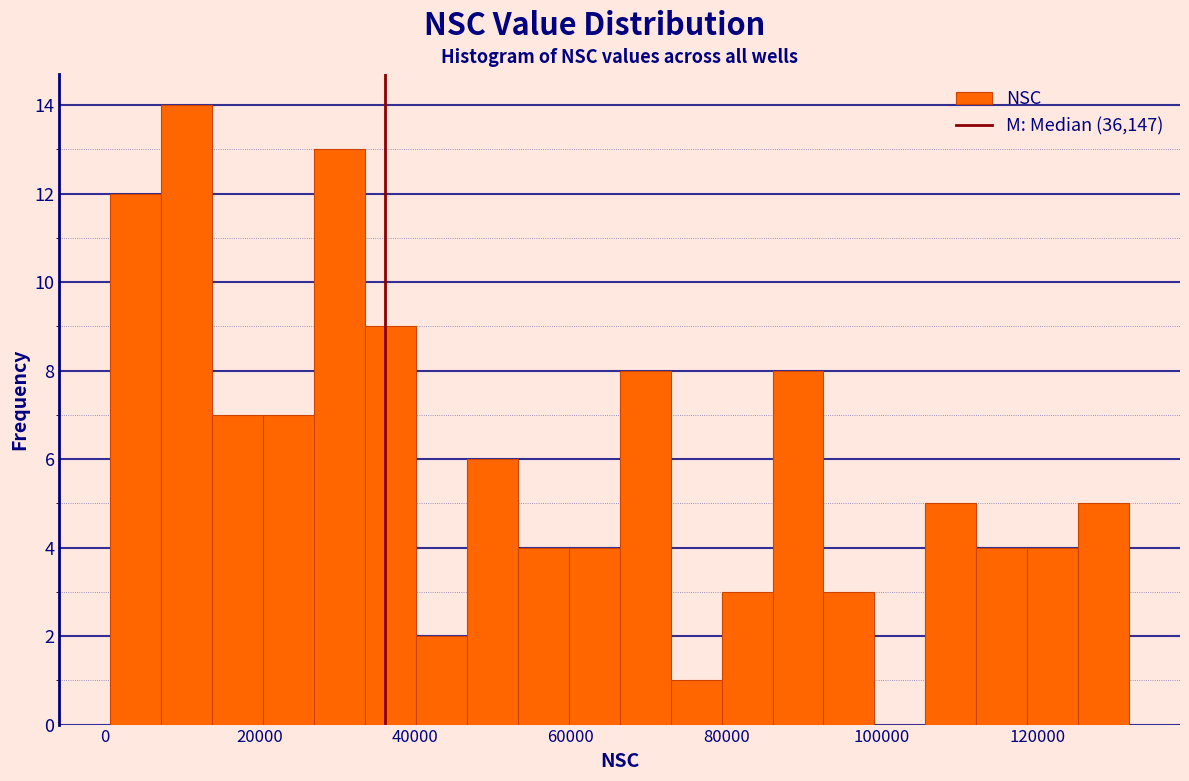

Read against the x-axis, roughly where is the centre of the tallest bar?

10000